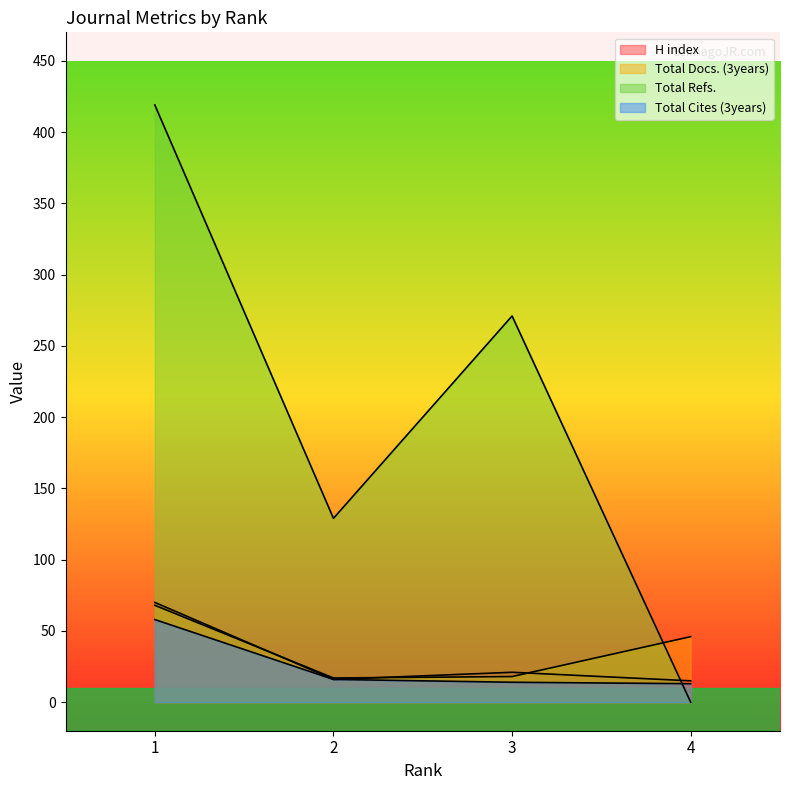

Which has a higher value, 1 or 3?

1